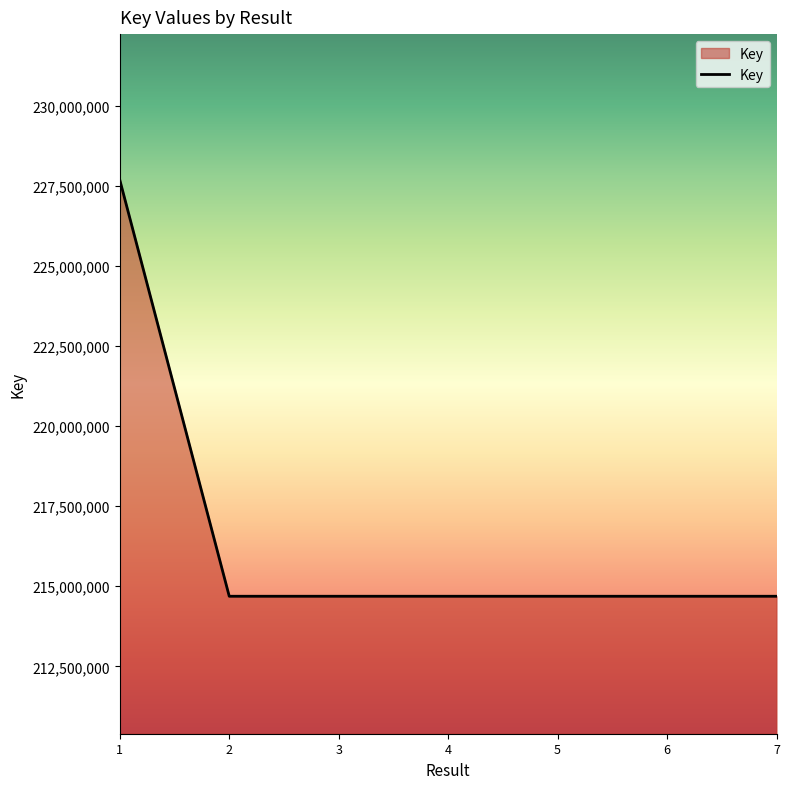

What is the difference between the maximum and minimum values?

13005658